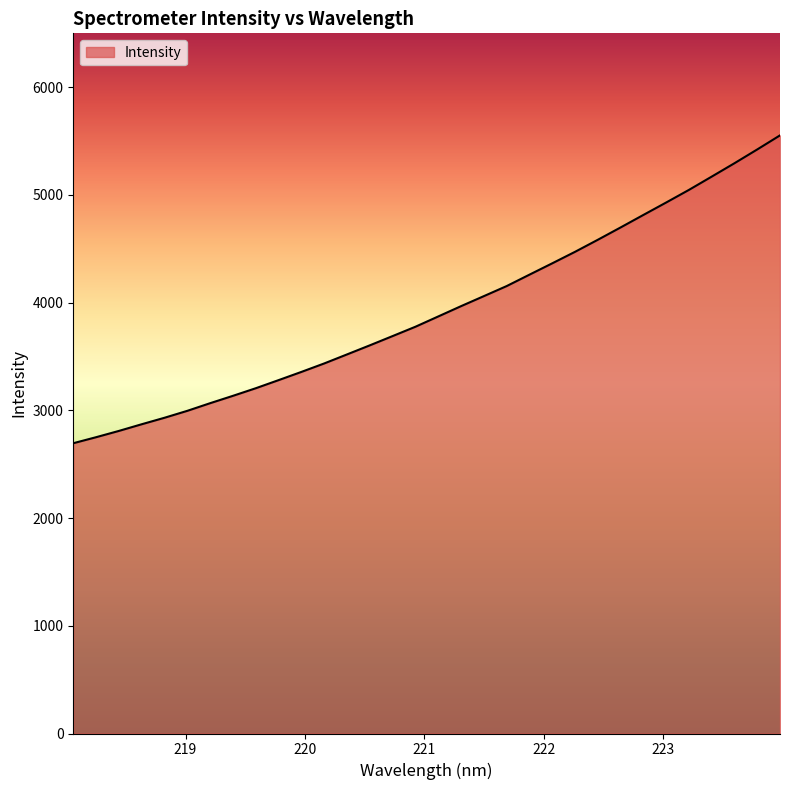

Reading right to left, transcribe all the data shown in this chart.

5552.6	5422.0	5294.1	5169.8	5046.5	4929.4	4813.9	4697.8	4583.4	4471.6	4364.9	4259.6	4153.6	4060.3	3967.4	3871.8	3776.3	3689.8	3603.7	3519.5	3435.6	3357.0	3280.8	3205.5	3135.0	3066.7	2995.8	2931.3	2871.1	2809.1	2750.7	2694.8